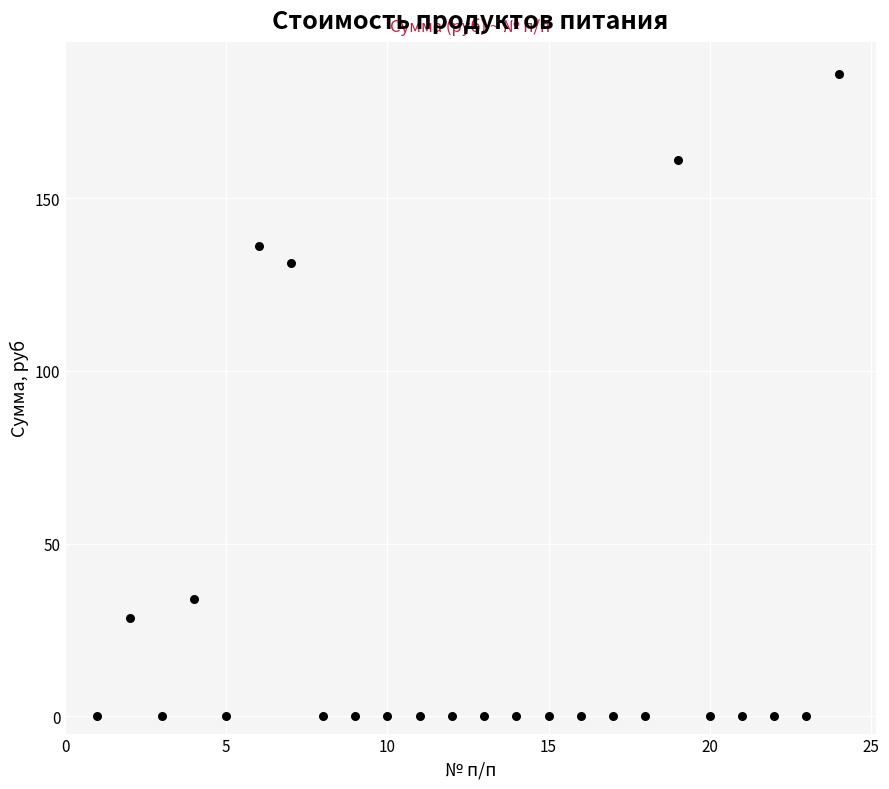

What is the range of Y values (max minus min)?

186.0